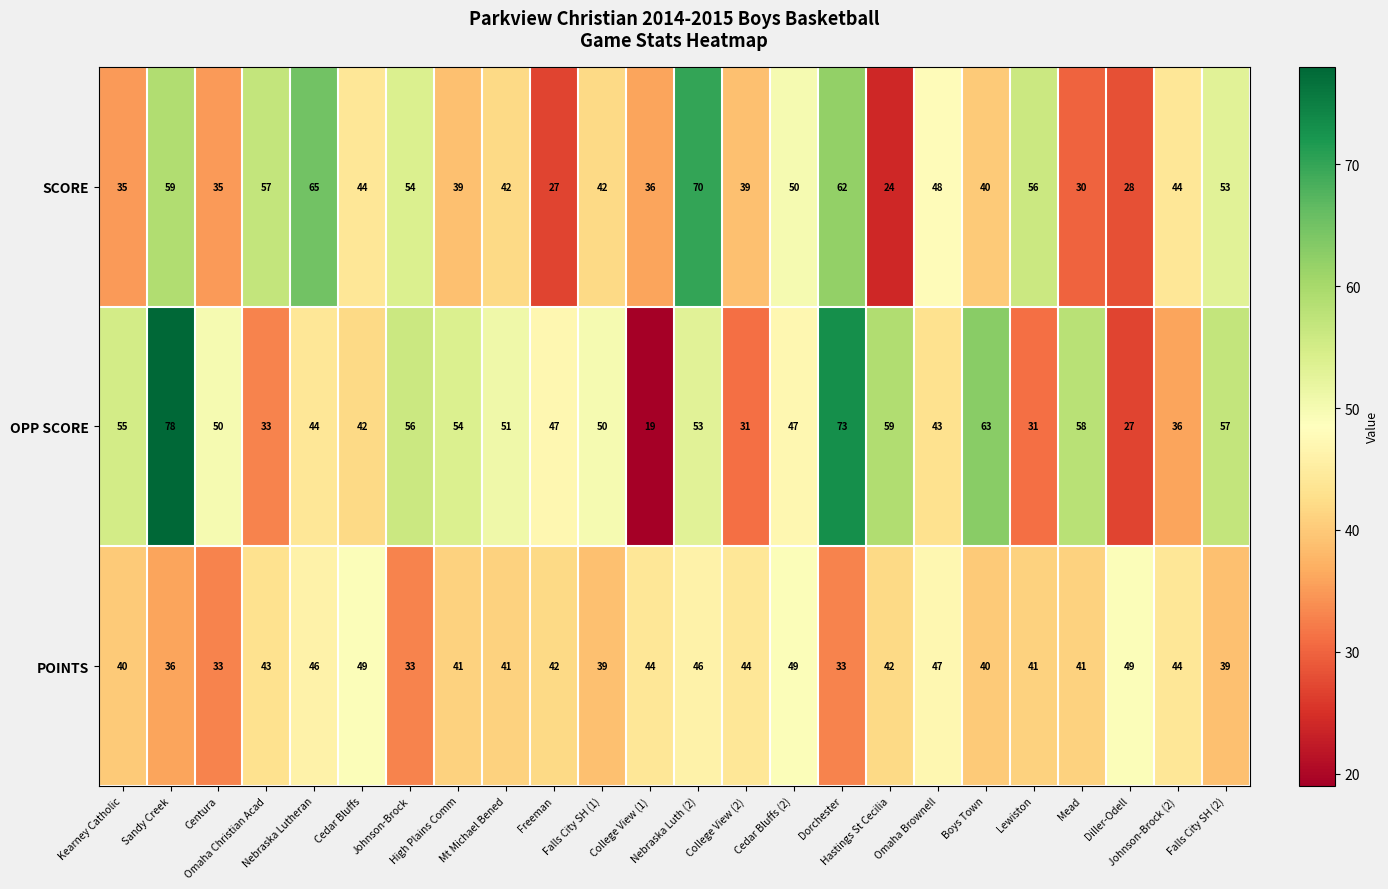

List the series in order of their overall mean, lowest first.

POINTS, SCORE, OPP SCORE